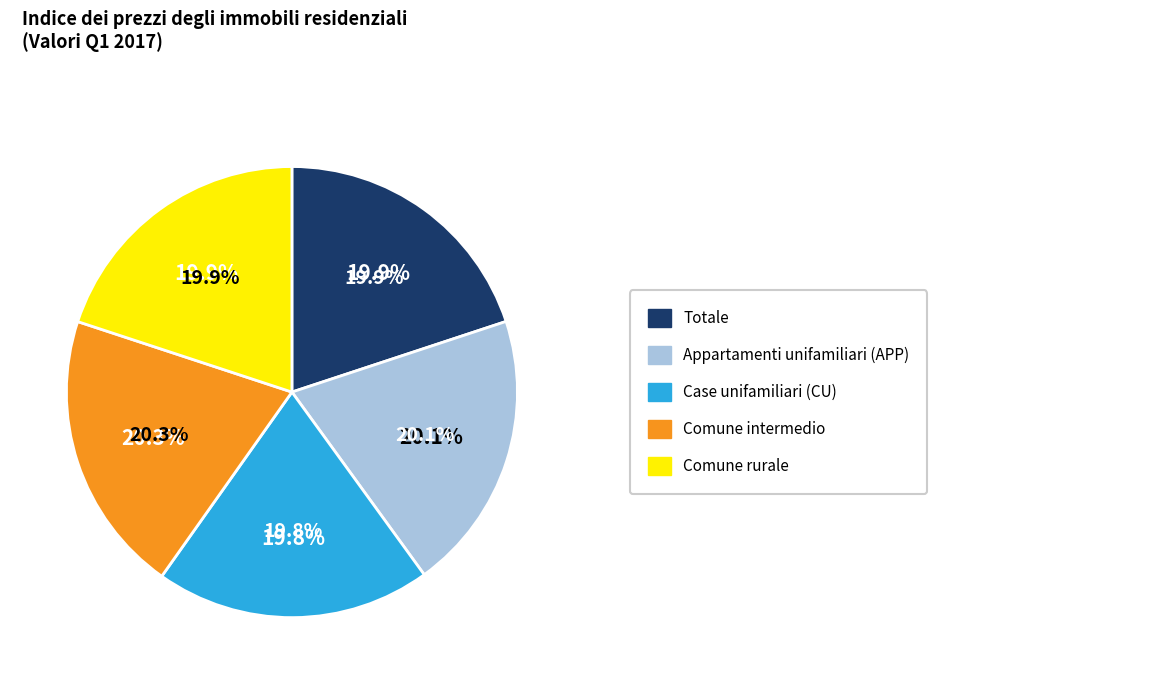

Is it true that Comune rurale is 9% of the pie?

False